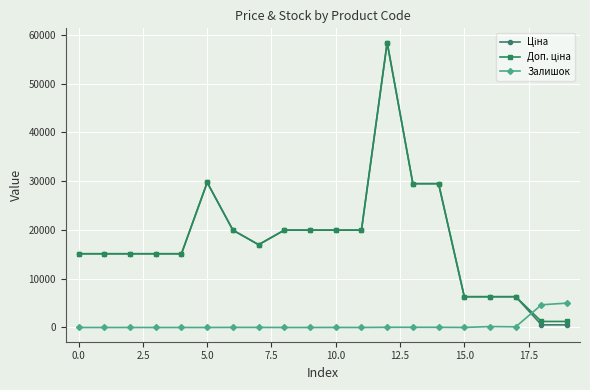

How many lines are shown in the chart?

3